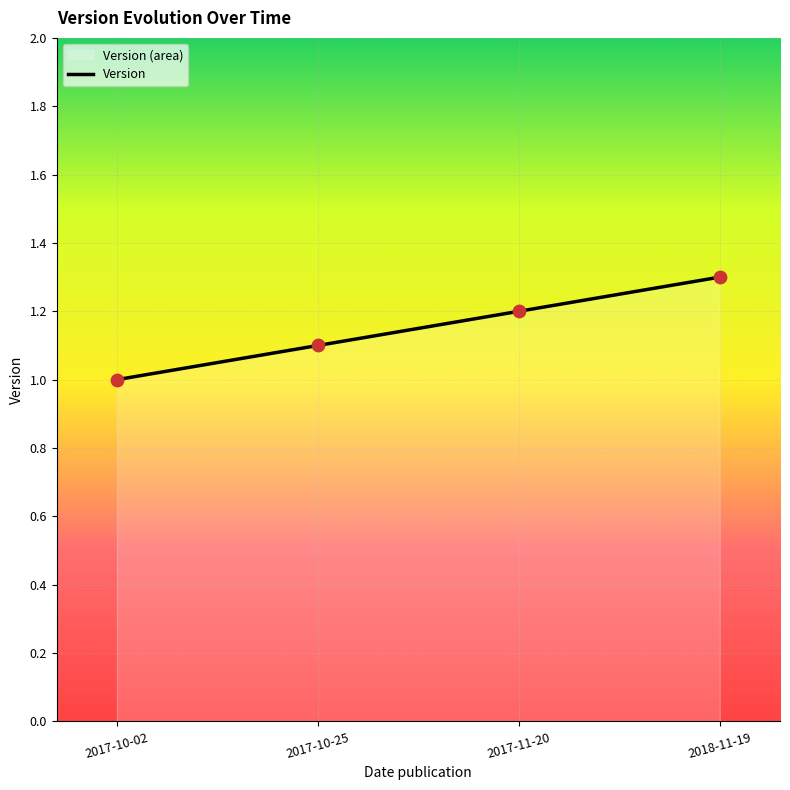

Approximately how many times larger is the value at 2018-11-19 compared to 2017-10-02?

1.3